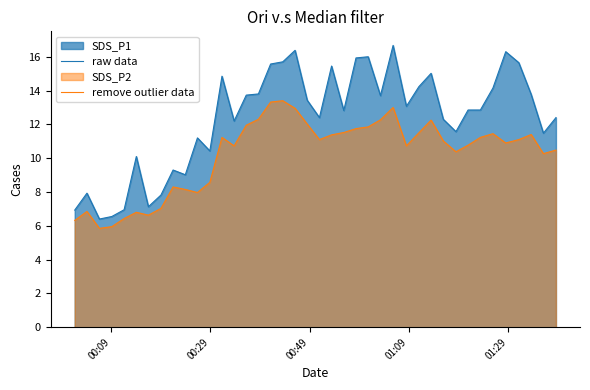

Reading right to left, extract all data points from this chart.

raw data: 12.4	11.5	13.8	15.7	16.3	14.2	12.8	12.8	11.6	12.3	15.0	14.2	13.1	16.7	13.7	16.0	15.9	12.8	15.4	12.4	13.4	16.4	15.7	15.6	13.8	13.7	12.2	14.8	10.4	11.2	9.0	9.3	7.8	7.1	10.1	7.0	6.5	6.4	7.9	6.9
remove outlier data: 10.5	10.3	11.4	11.1	10.9	11.4	11.2	10.8	10.4	11.0	12.2	11.5	10.7	13.0	12.3	11.8	11.8	11.5	11.4	11.1	12.0	12.9	13.4	13.3	12.3	11.9	10.7	11.2	8.6	8.0	8.2	8.3	7.0	6.6	6.8	6.4	6.0	5.8	6.8	6.3